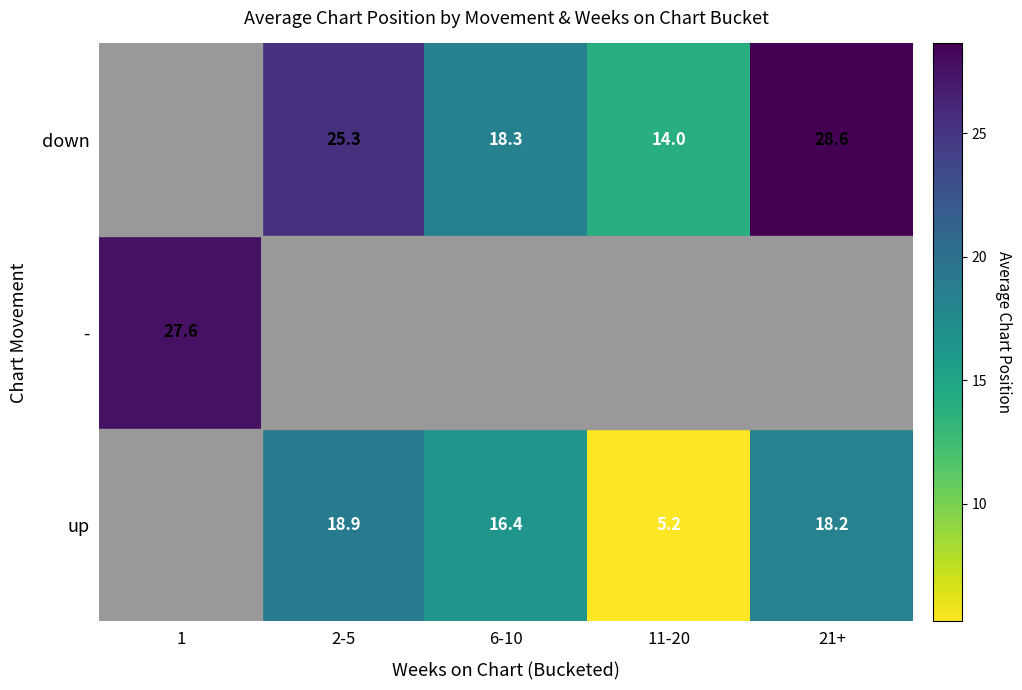

Between 1 and 2-5, which is larger?

2-5